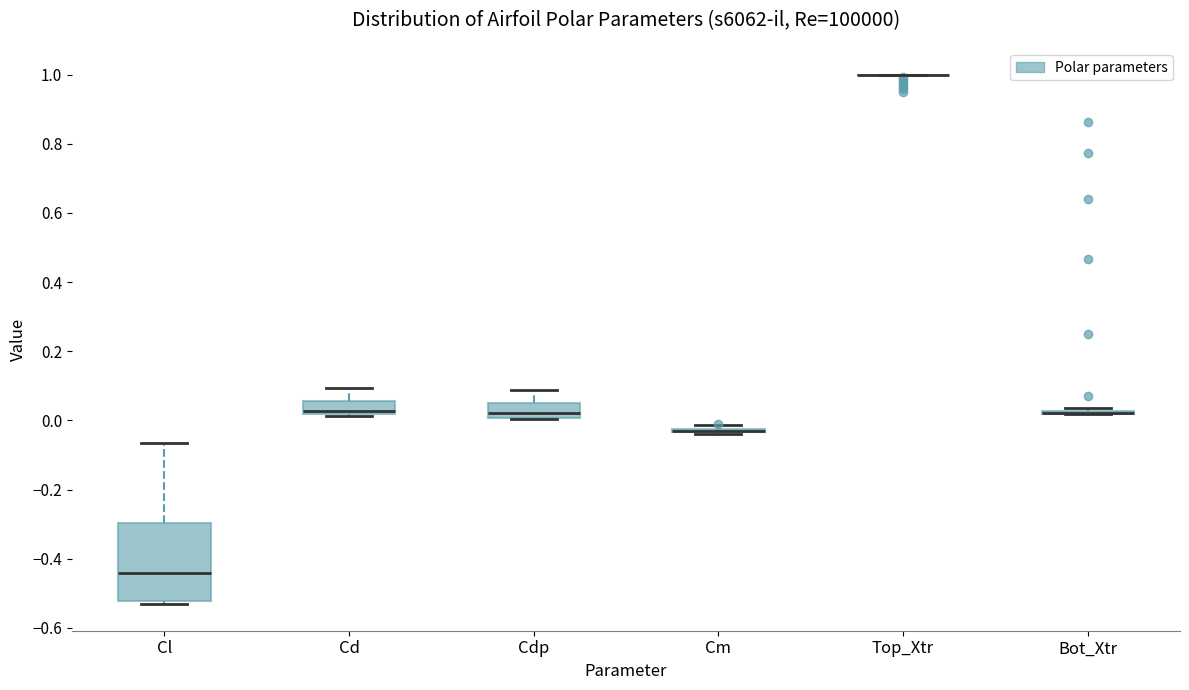

Reading left to right, read every box against the y-axis: the position of its median line, the range the box covers, and the ends of its whiskers. The values are not printed on the chart, so give them approximately, as read against the axis.

Cl: median -0.44, box -0.52 to -0.30, whiskers -0.54 to -0.06
Cd: median 0.02 (just above the box's lower edge), box 0.02 to 0.06, whiskers 0.02 to 0.10
Cdp: median 0.02, box 0.00 to 0.06, whiskers 0.00 to 0.08
Cm: box collapsed to a line at -0.02, whiskers -0.04 to -0.02
Top_Xtr: box collapsed to a line at 1.00, whiskers 1.00 to 1.00
Bot_Xtr: box collapsed to a line at 0.02, whiskers 0.02 to 0.04